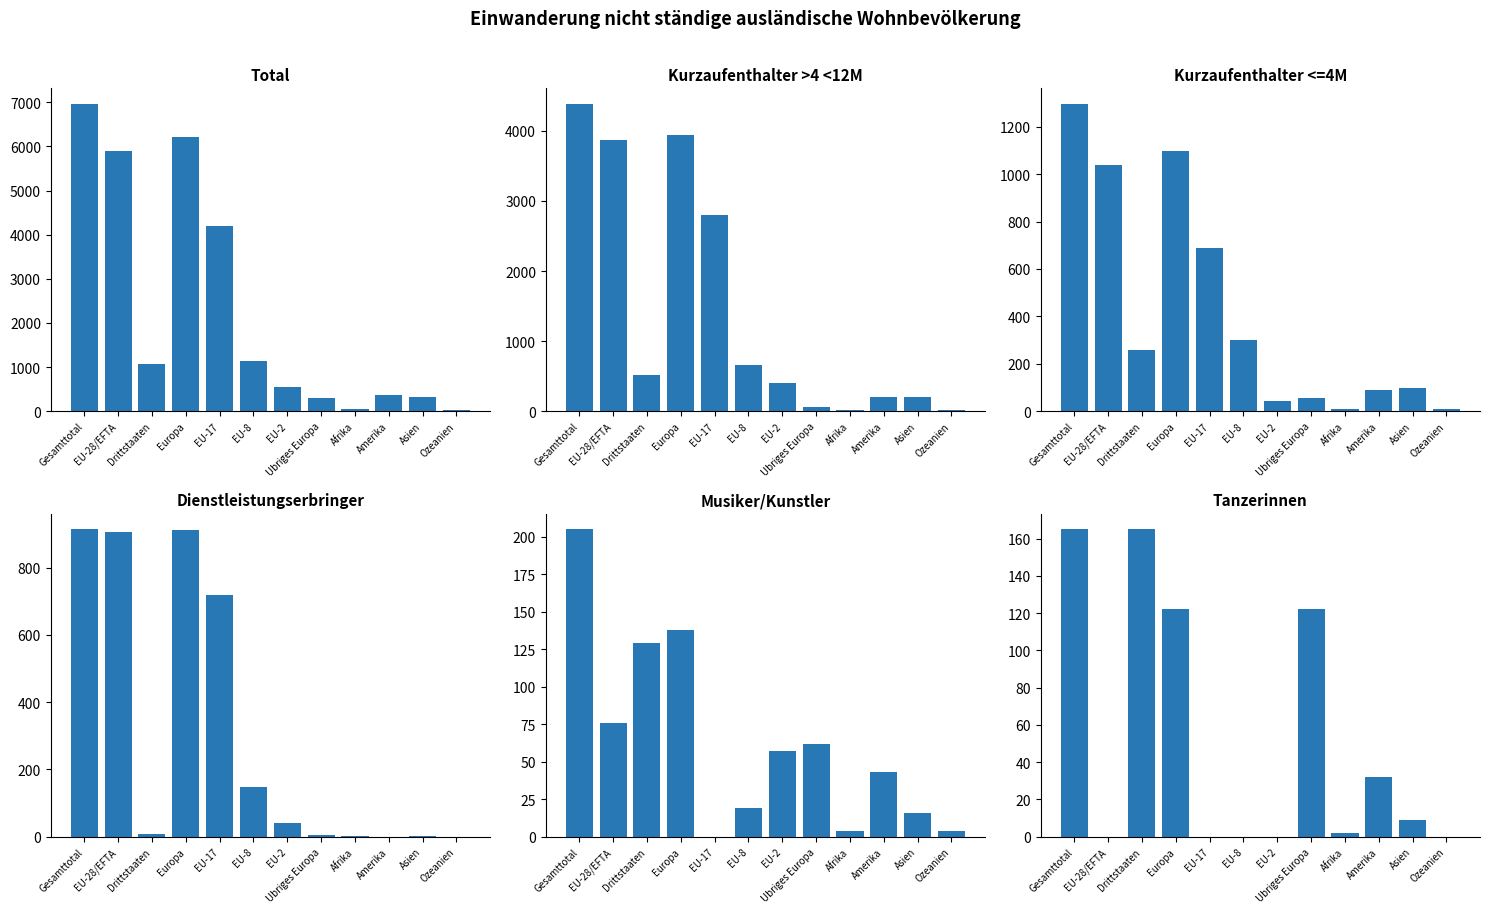

What is the value of the Kurzaufenthalter >4 <12M bar at the 7th from the left?

409